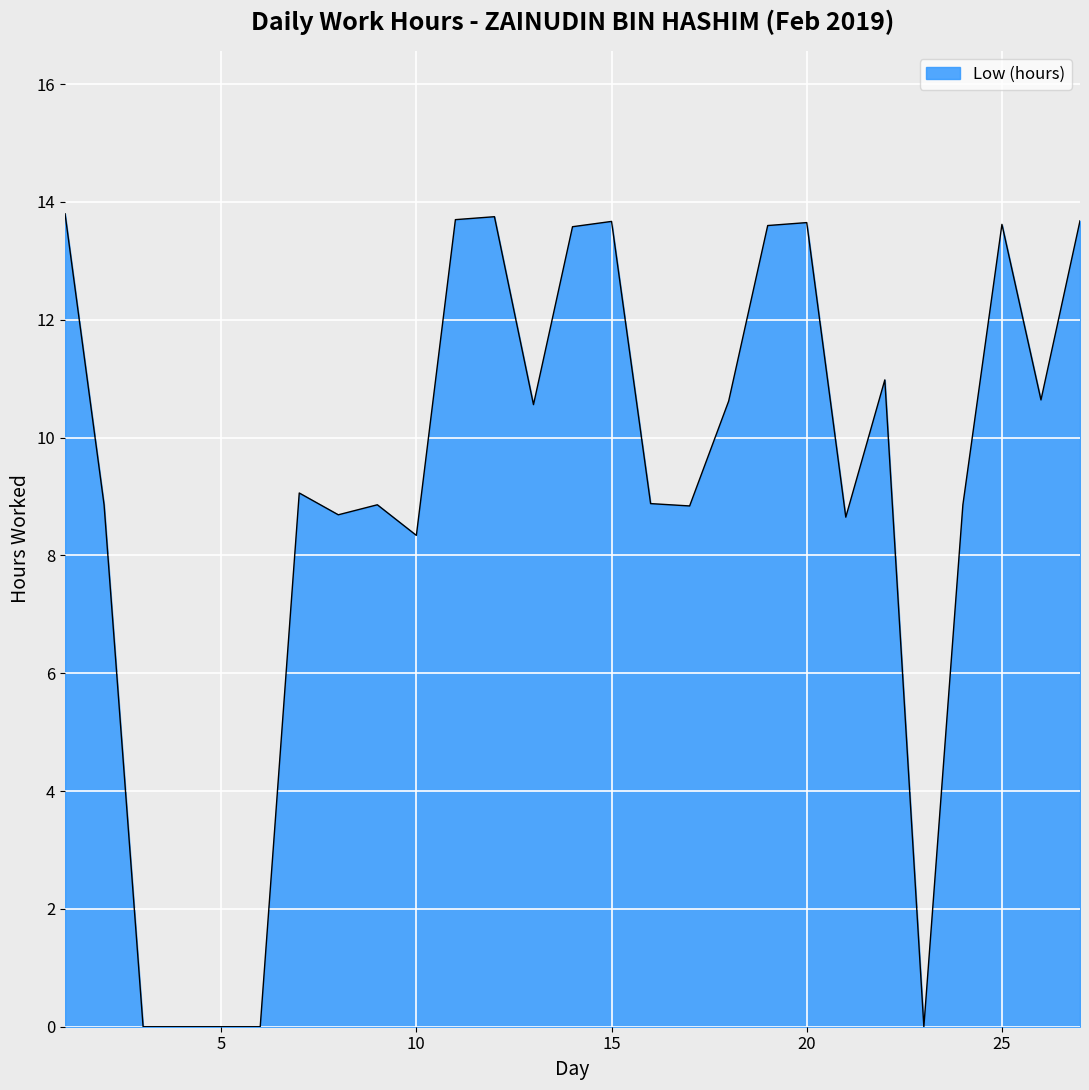

What is the difference between the maximum and minimum values?

13.8